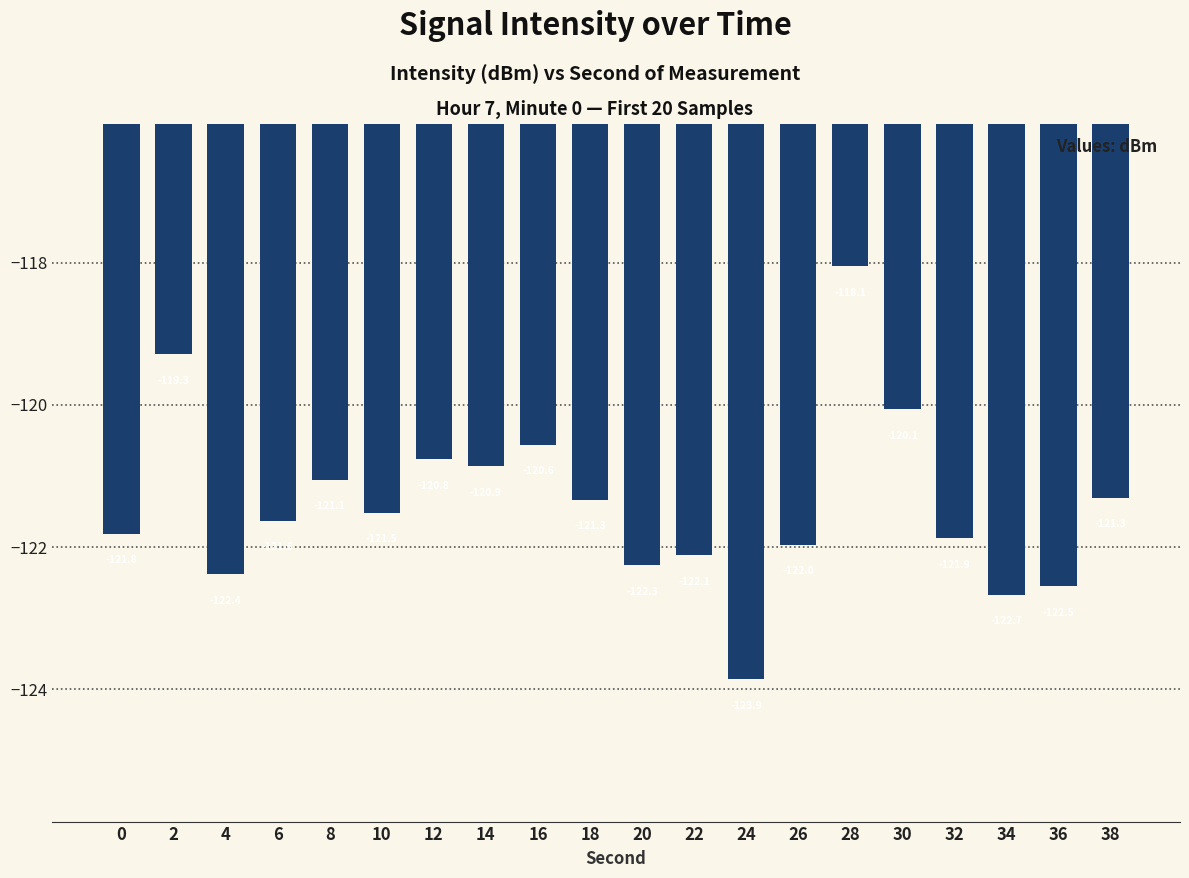

What is the change in value from 0 to 2?

+2.5